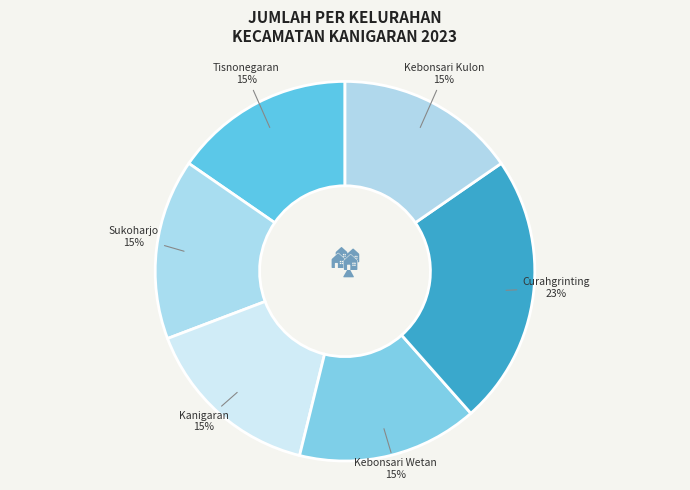

Approximately how many times larger is the value at Sukoharjo compared to Kebonsari Wetan?

1.0